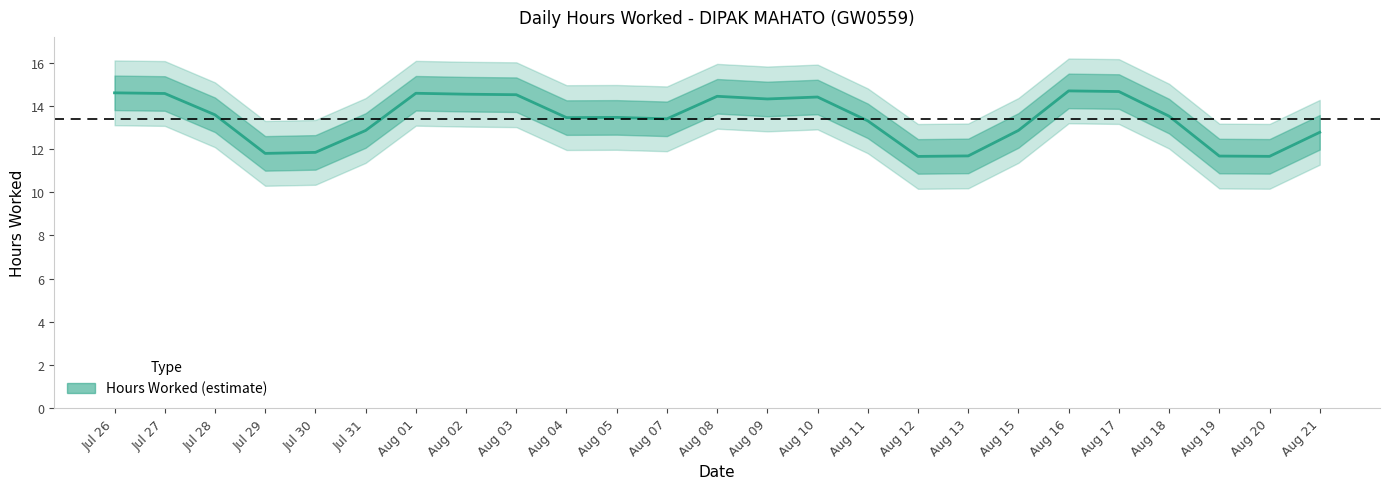

Where is the data nearest to the value 11?

12